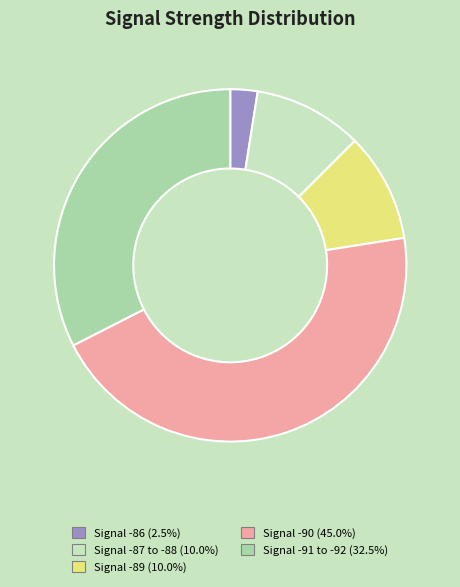

Approximately how many times larger is the value at Signal -91 to -92 (32.5%) compared to Signal -86 (2.5%)?

13.0